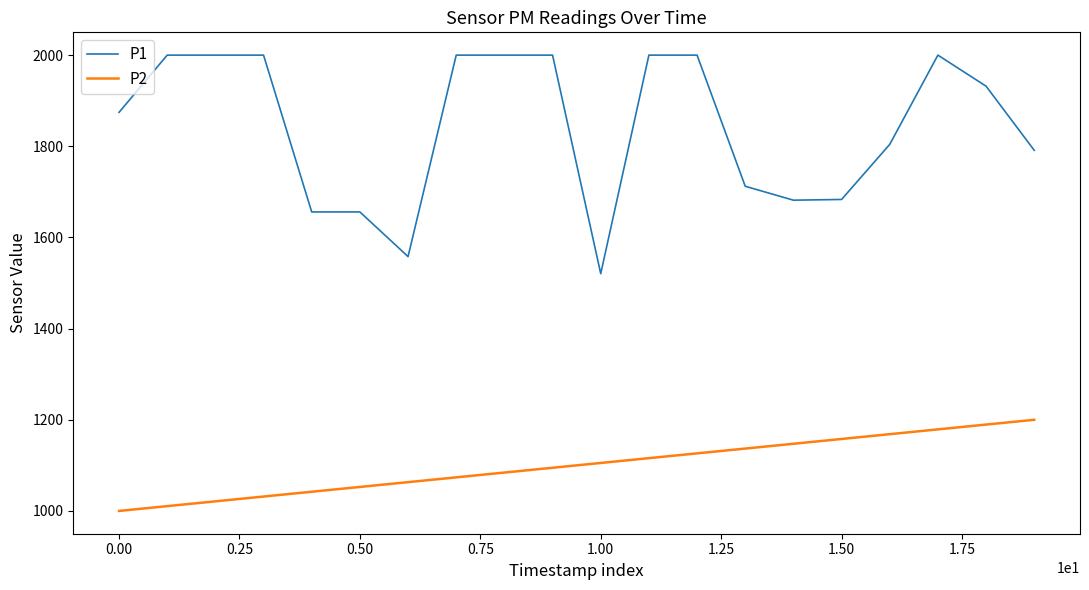

True or false: P2 and P1 cross at least once.

False